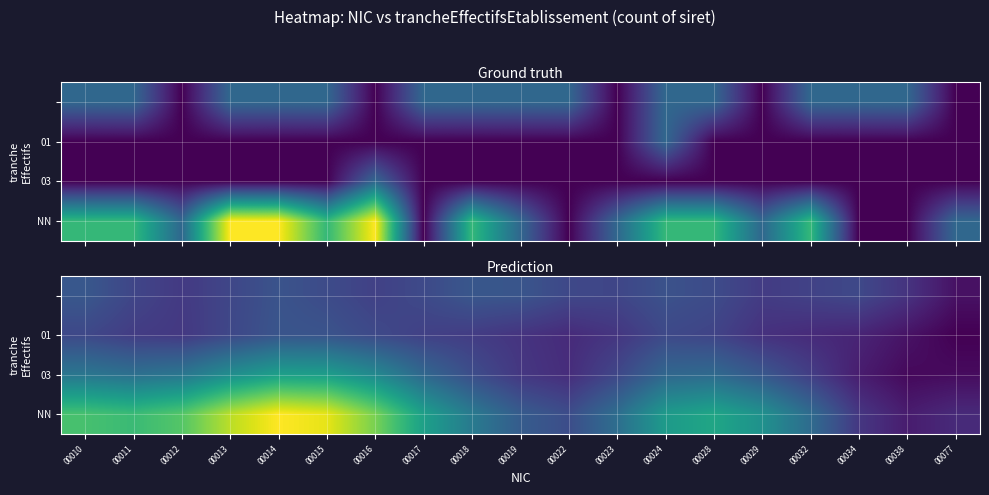

The value of 01 at 00023 is 0.1. True or false?

True